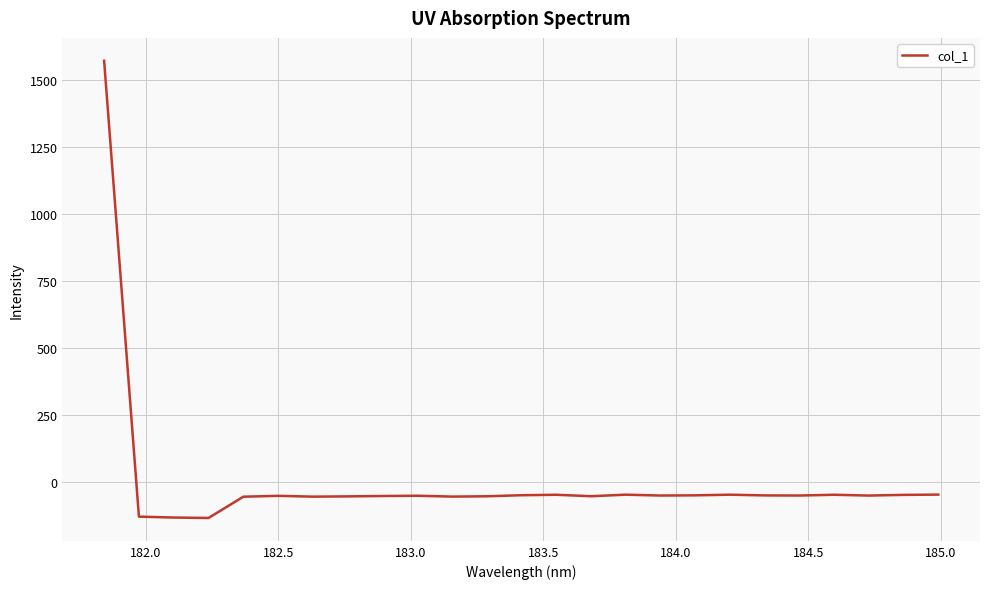

What is the difference between the maximum and minimum values?

1705.2